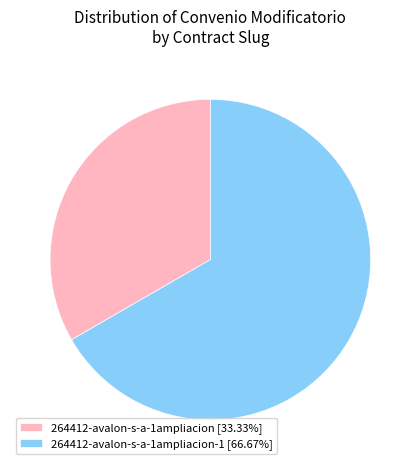

What is the ratio of the value at 264412-avalon-s-a-1ampliacion [33.33%] to the value at 264412-avalon-s-a-1ampliacion-1 [66.67%]?

0.5